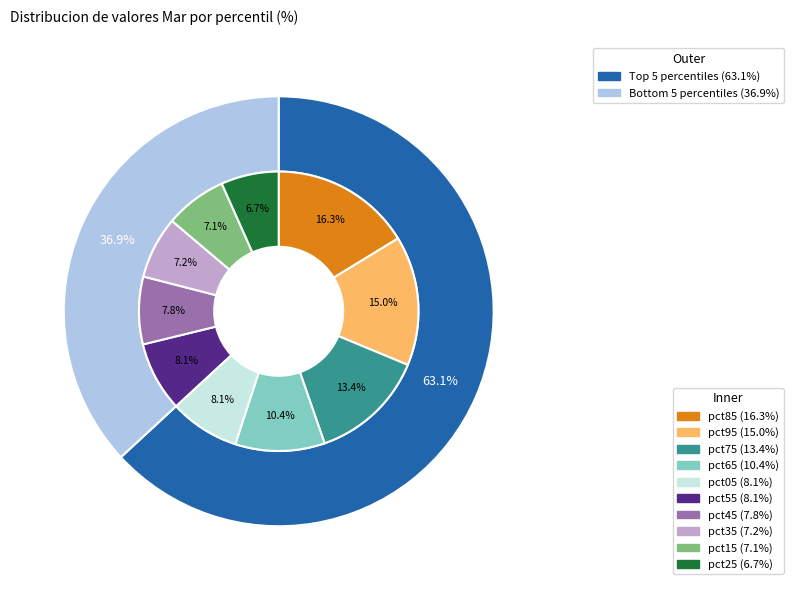

Is pct25 the majority of the pie?

No